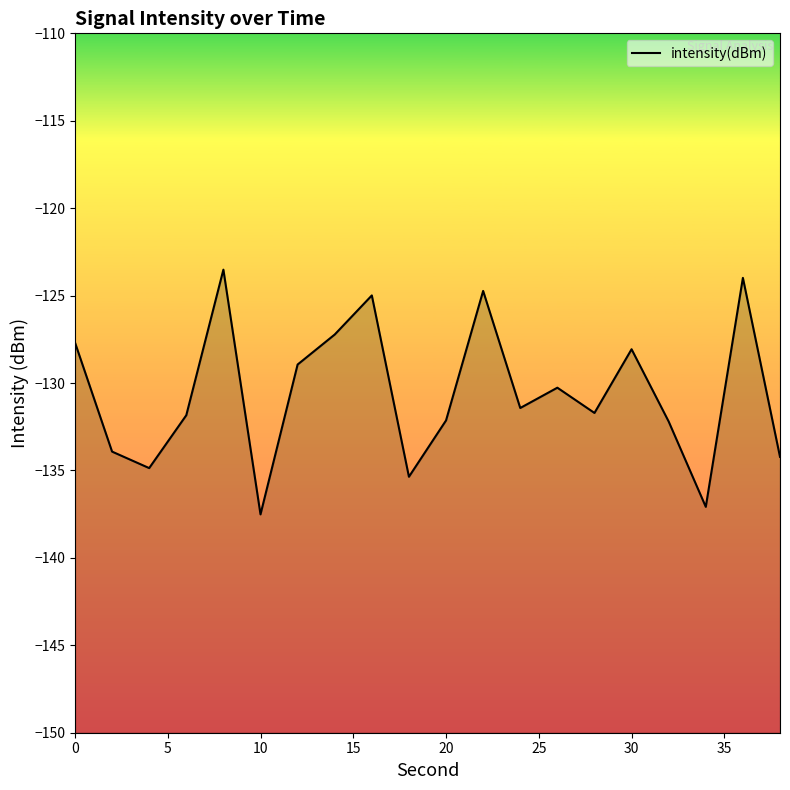

Which label corresponds to the smallest value in the chart?

10